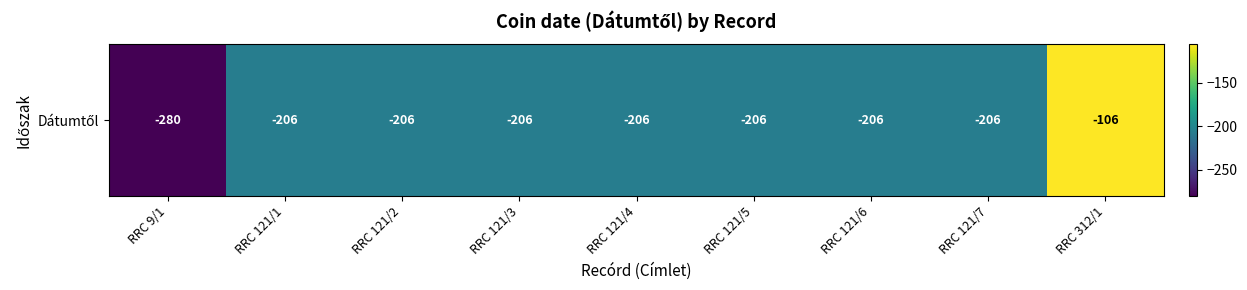

What is the sum of the values at RRC 121/2 and RRC 312/1?

-312